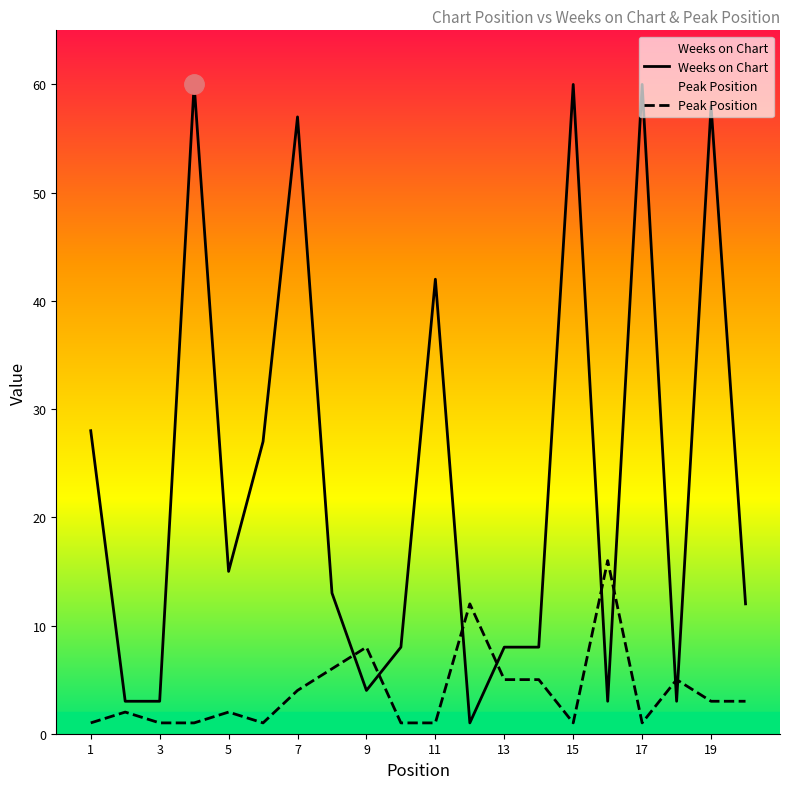

Rank the series at 2 from highest to lowest value.

Weeks on Chart, Peak Position